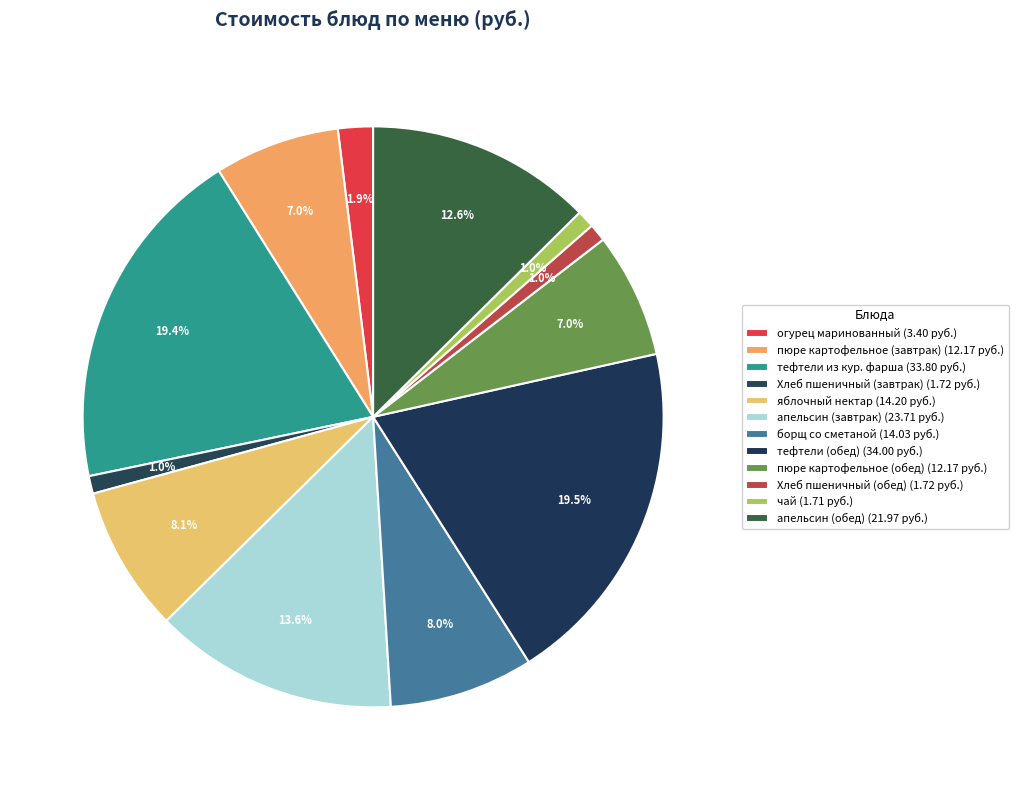

Count the number of slices in the pie.

12